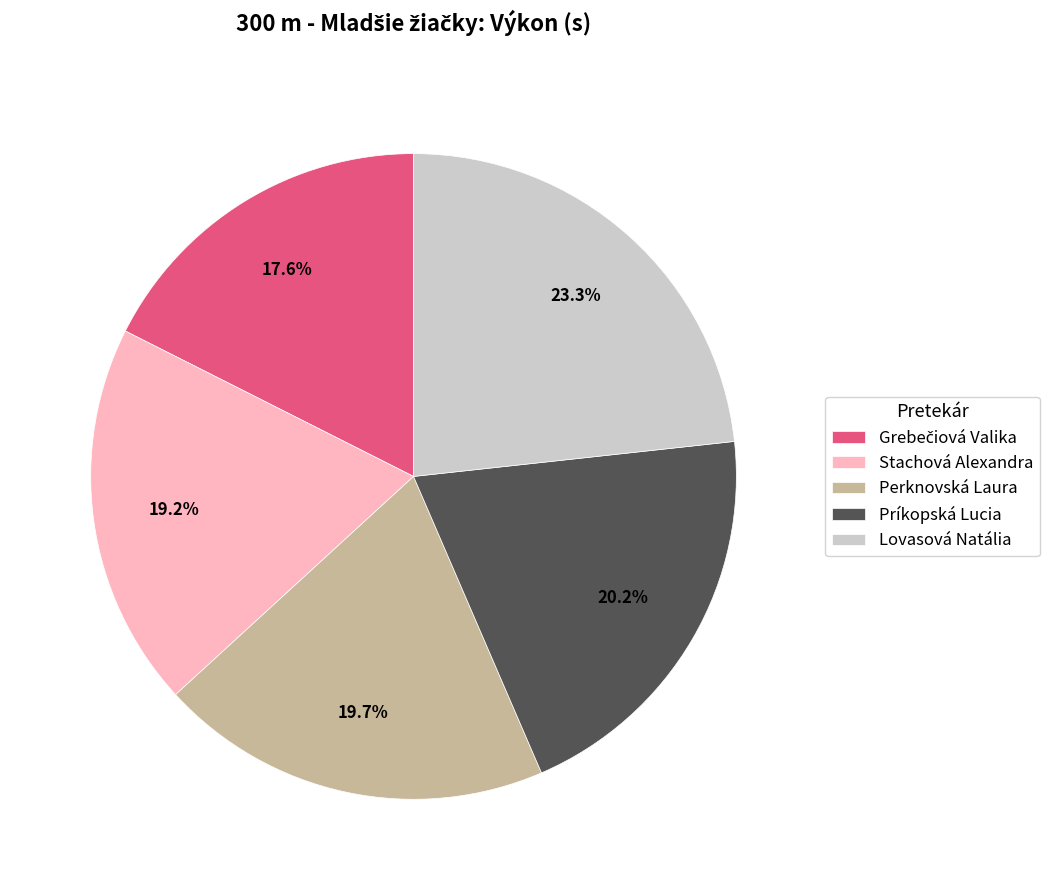

Which slice is the largest?

Lovasová Natália